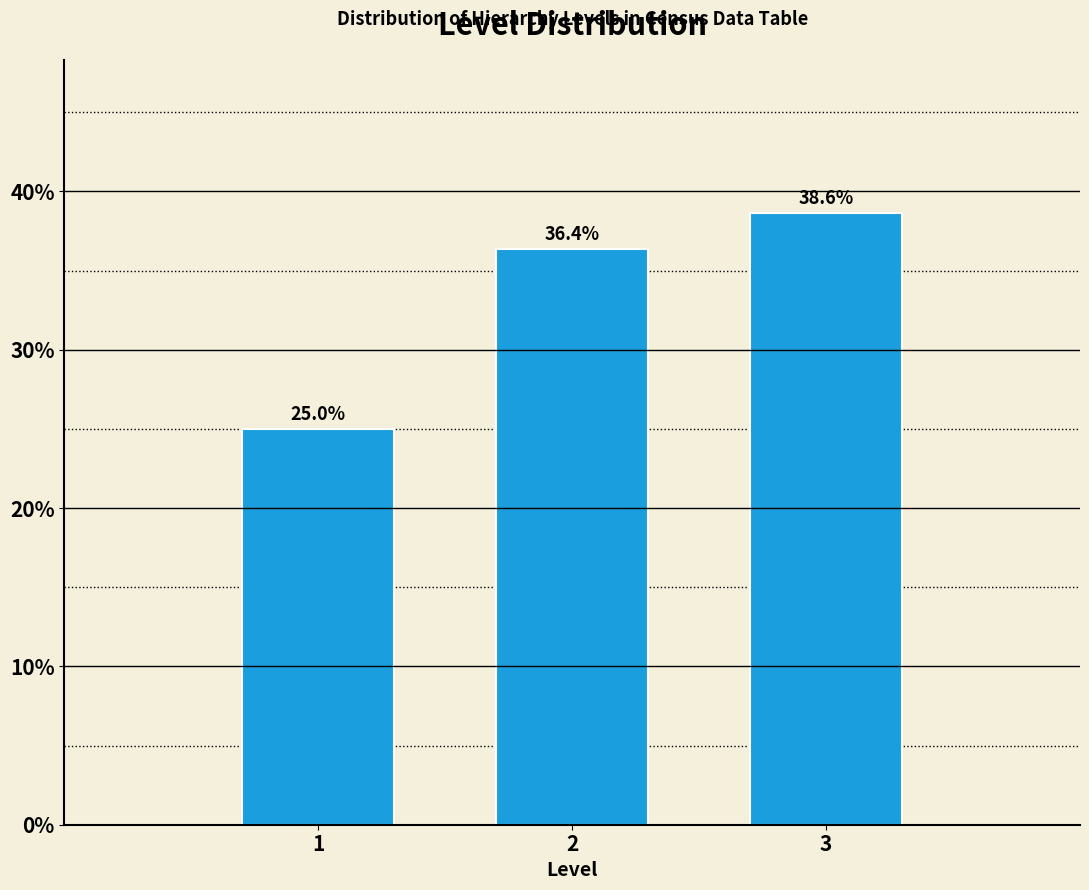

Reading right to left, list all the values displayed in this chart.

38.6	36.4	25.0